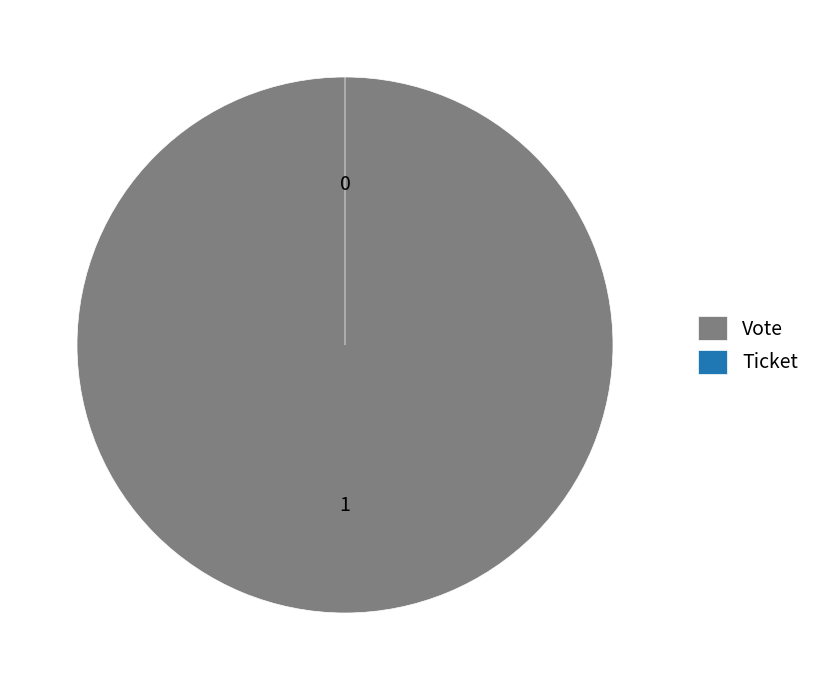

What is the total percentage of Ticket and Vote?

100.0%